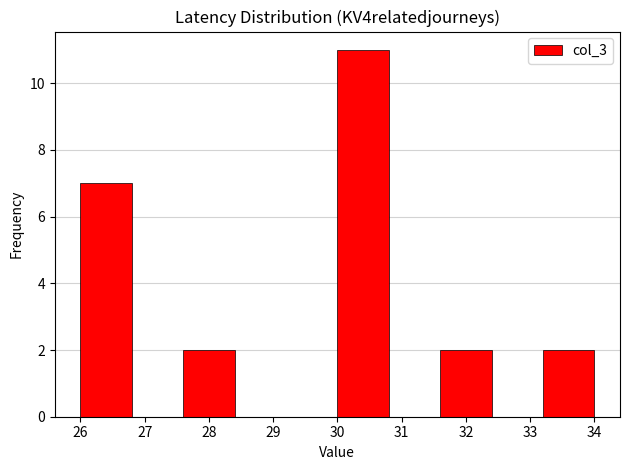

Reading left to right, transcribe this chart: for each bar, give the range it covers on the x-axis and its height. The values are not printed on the chart, so give them approximately, as read against the axis.

26.0 to 26.8: 7
26.8 to 27.6: 0
27.6 to 28.4: 2
28.4 to 29.2: 0
29.2 to 30.0: 0
30.0 to 30.8: 11
30.8 to 31.6: 0
31.6 to 32.4: 2
32.4 to 33.2: 0
33.2 to 34.0: 2